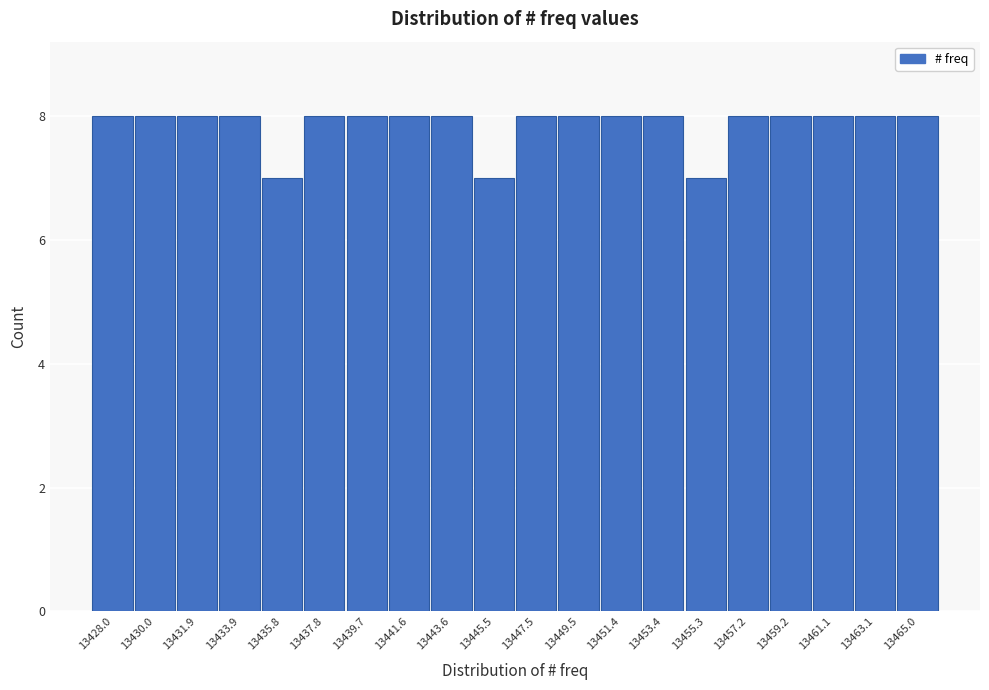

Reading left to right, list all the values displayed in this chart.

8	8	8	8	7	8	8	8	8	7	8	8	8	8	7	8	8	8	8	8